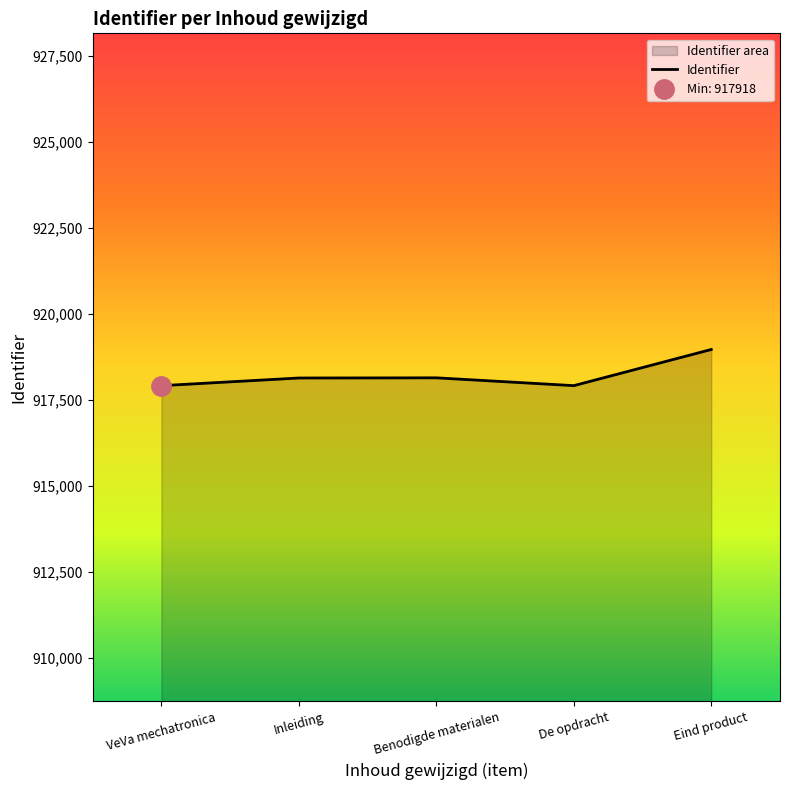

The Identifier series shows 238695 at Benodigde materialen. True or false?

False